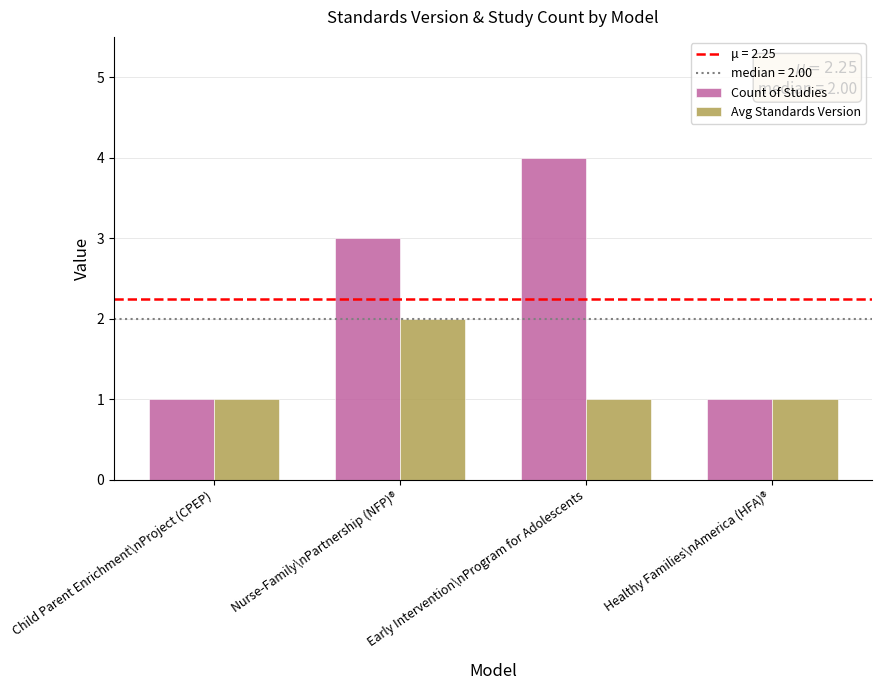

The value of Avg Standards Version at Child Parent Enrichment\nProject (CPEP) is 1. True or false?

True